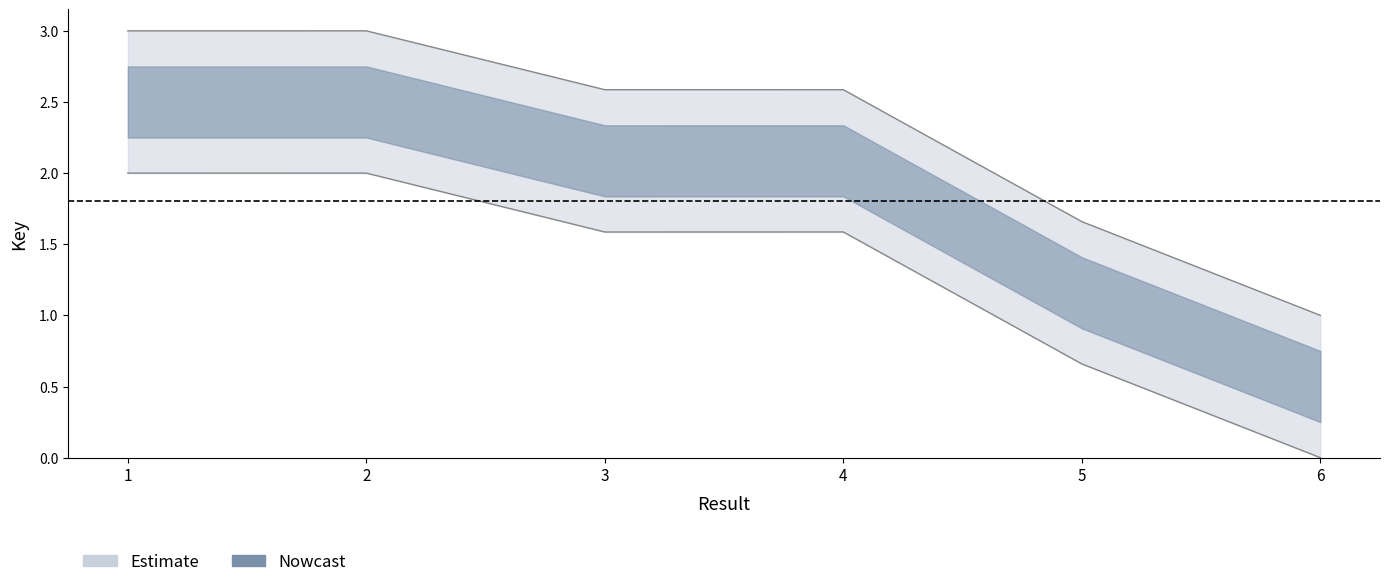

Is it true that the value at 6 is 1.0?

True